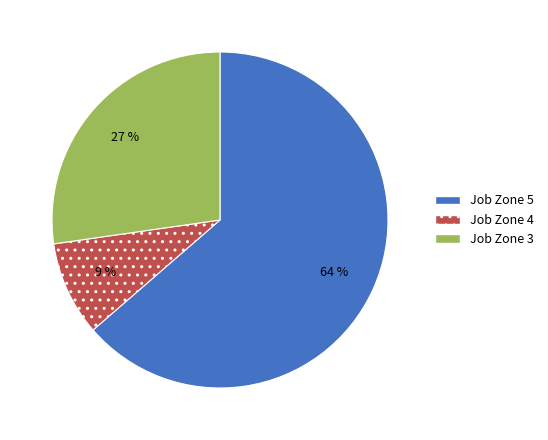

What is the smallest slice in the pie chart?

Job Zone 4